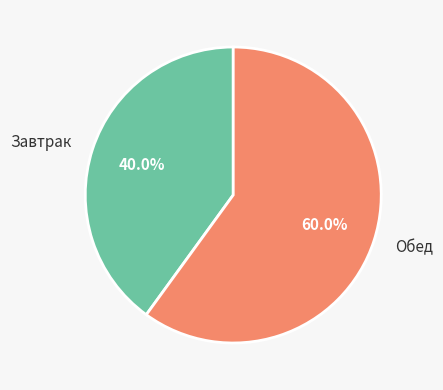

Count the number of slices in the pie.

2